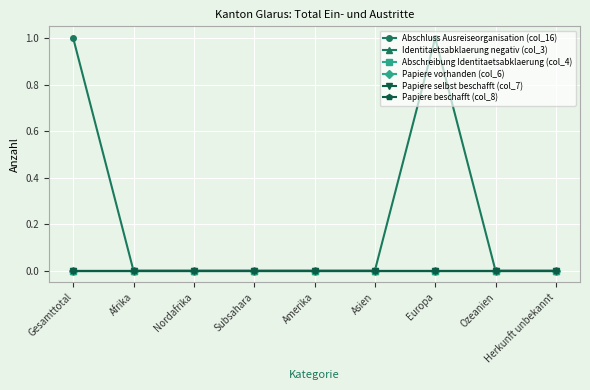

Does the chart display data point markers on the line(s)?

Yes